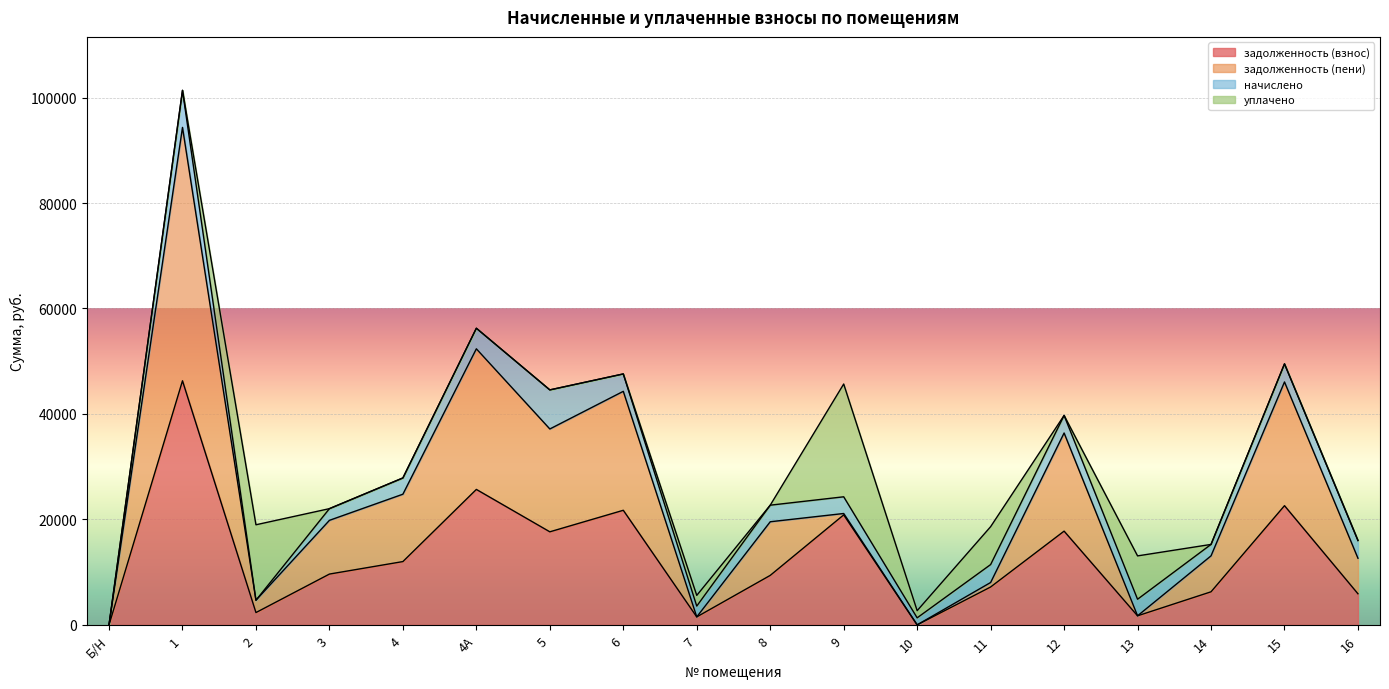

True or false: задолженность (взнос) and задолженность (пени) cross at least once.

False